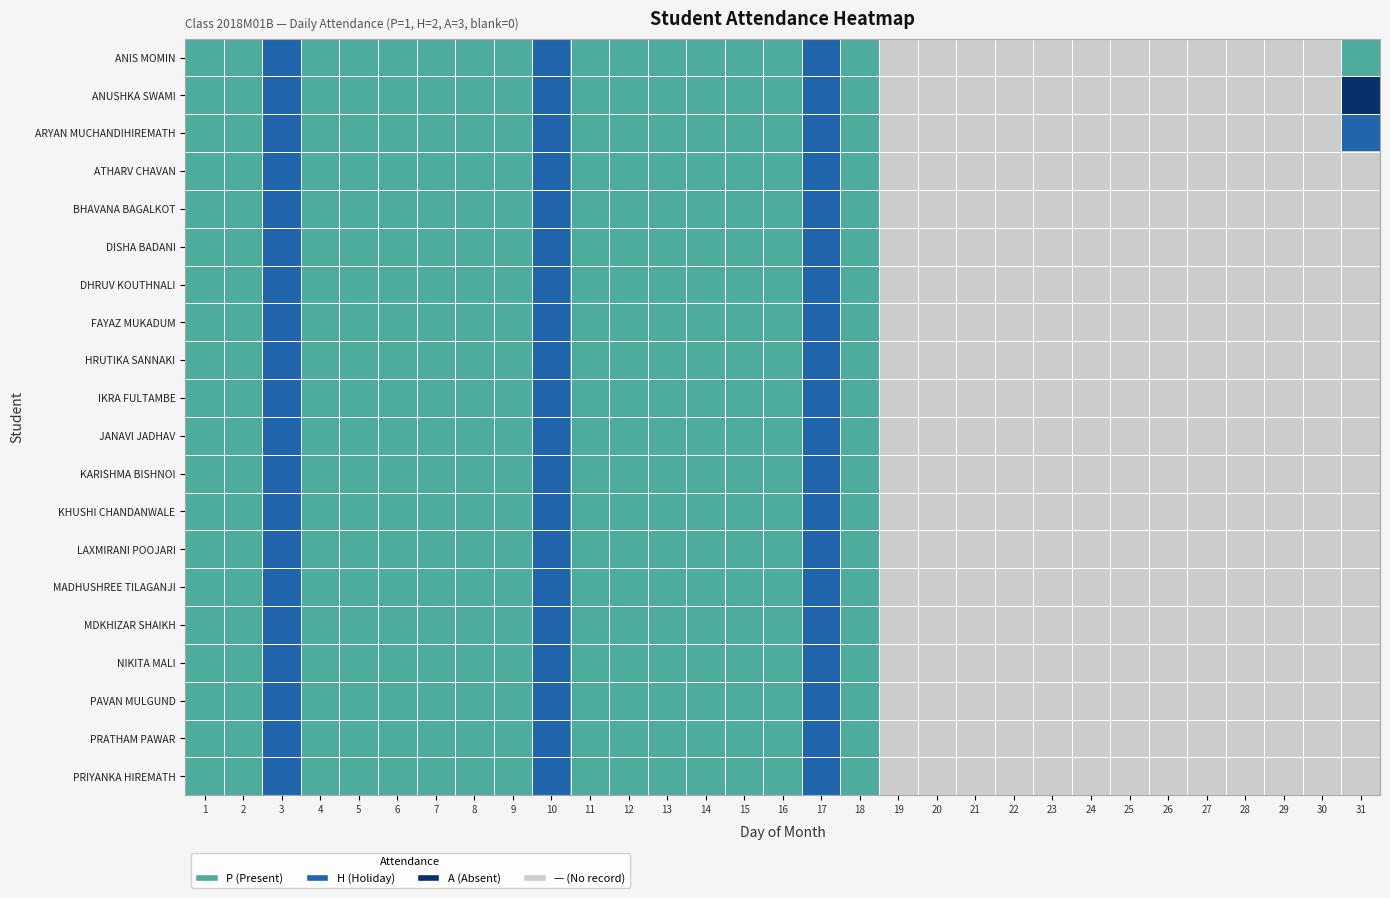

What is the lowest value of the KHUSHI CHANDANWALE series?

1.0